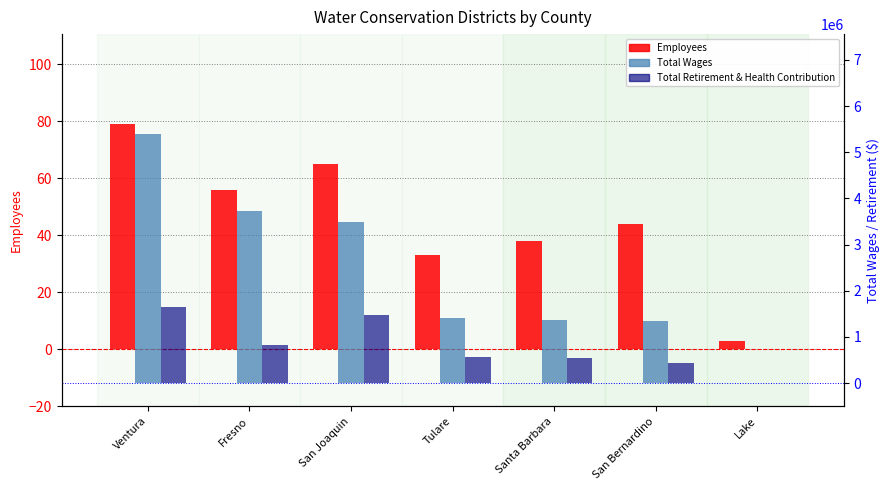

At which category does the chart reach its minimum across all series?

Lake